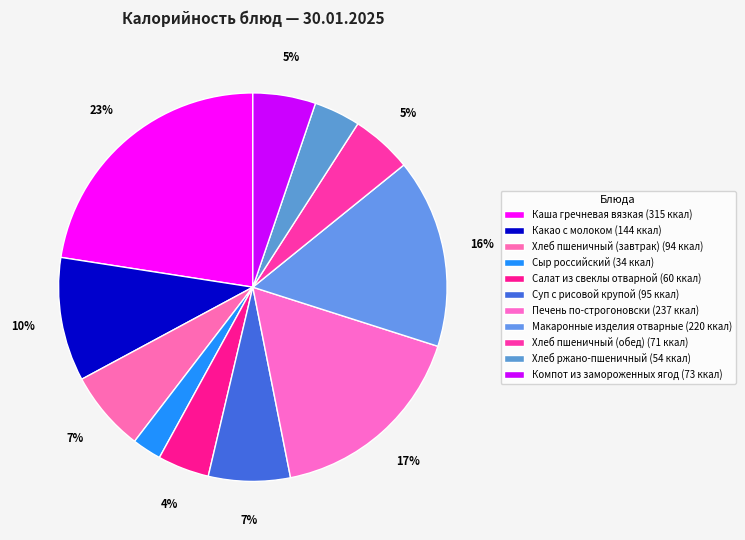

Does any single category account for the majority?

No